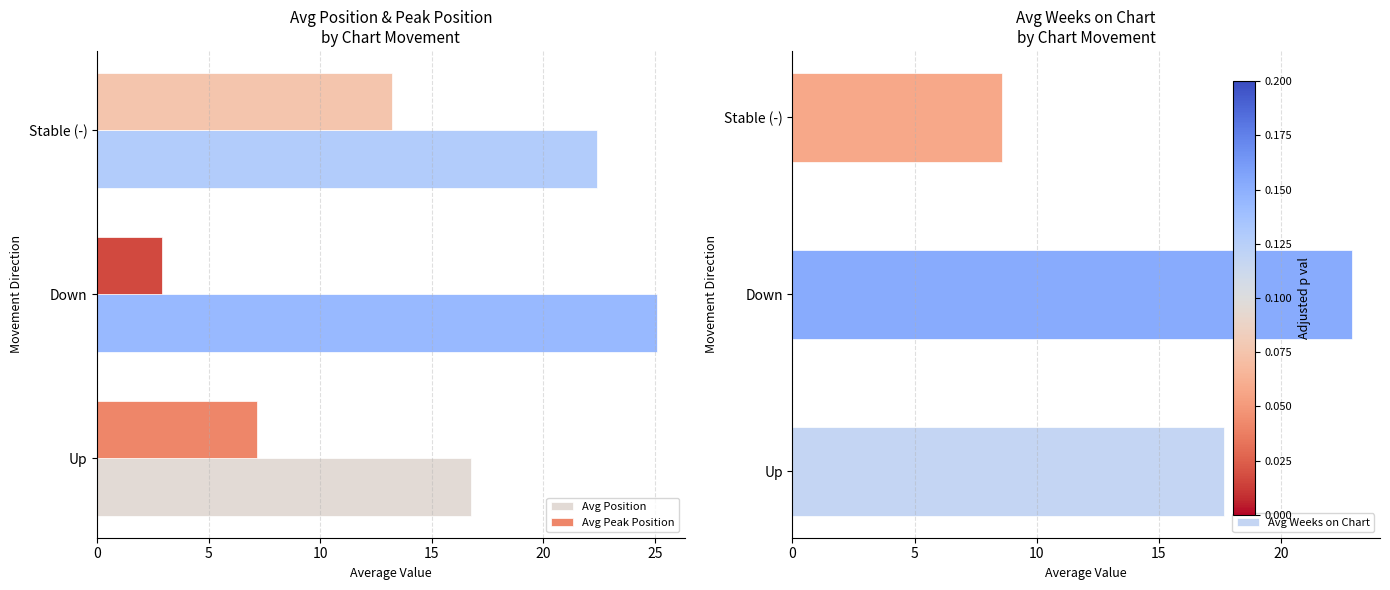

Where is Avg Position nearest to the value 20?

Stable (-)